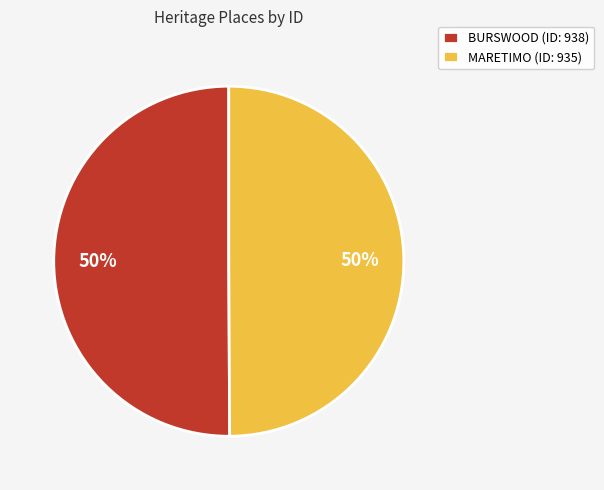

Combined, do BURSWOOD (ID: 938) and MARETIMO (ID: 935) account for over 50%?

Yes